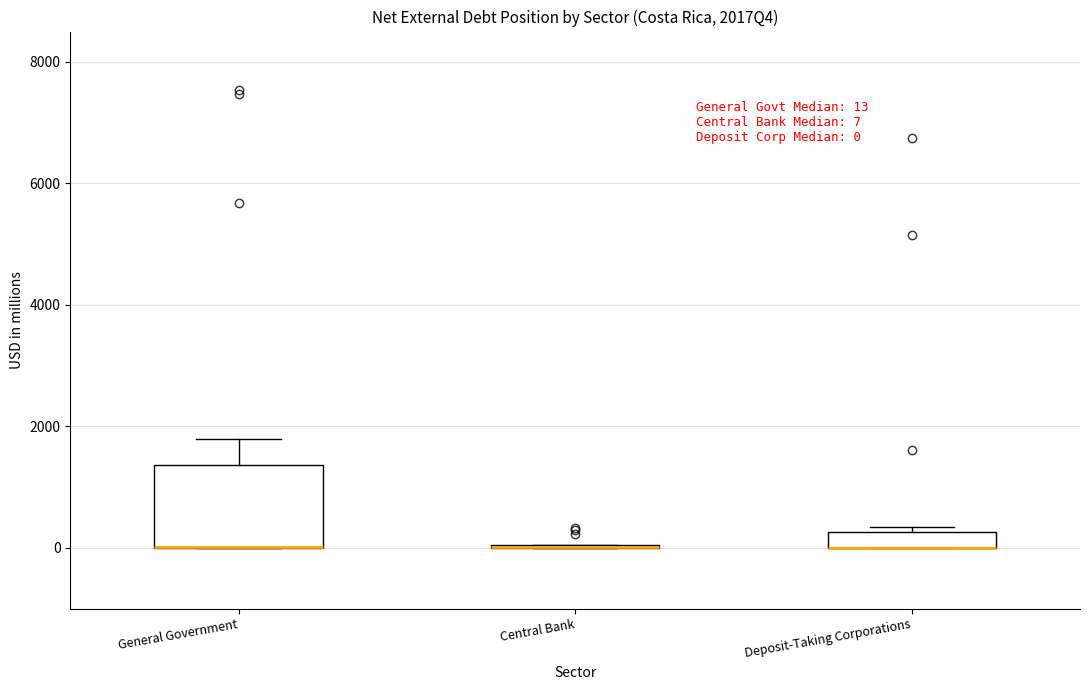

Which box is the tallest, from its lower edge to its upper edge?

General Government